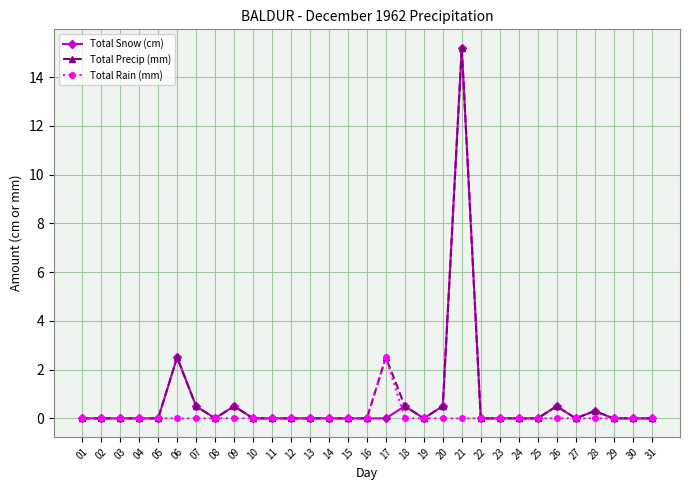

At which category does the chart reach its peak across all series?

21